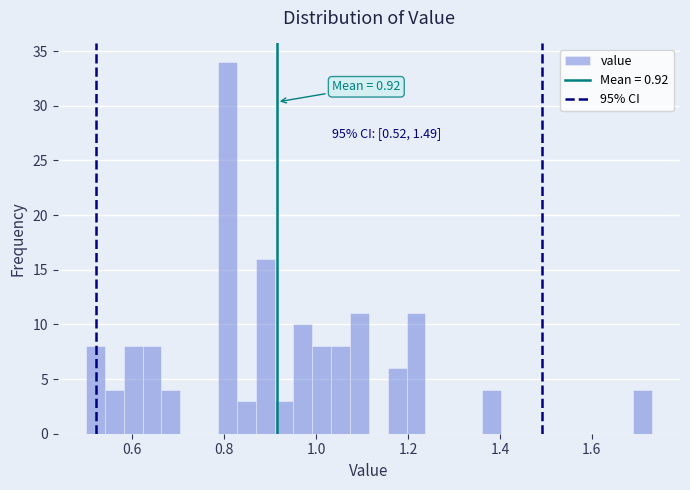

Read against the x-axis, roughly where is the centre of the tallest bar?

0.80